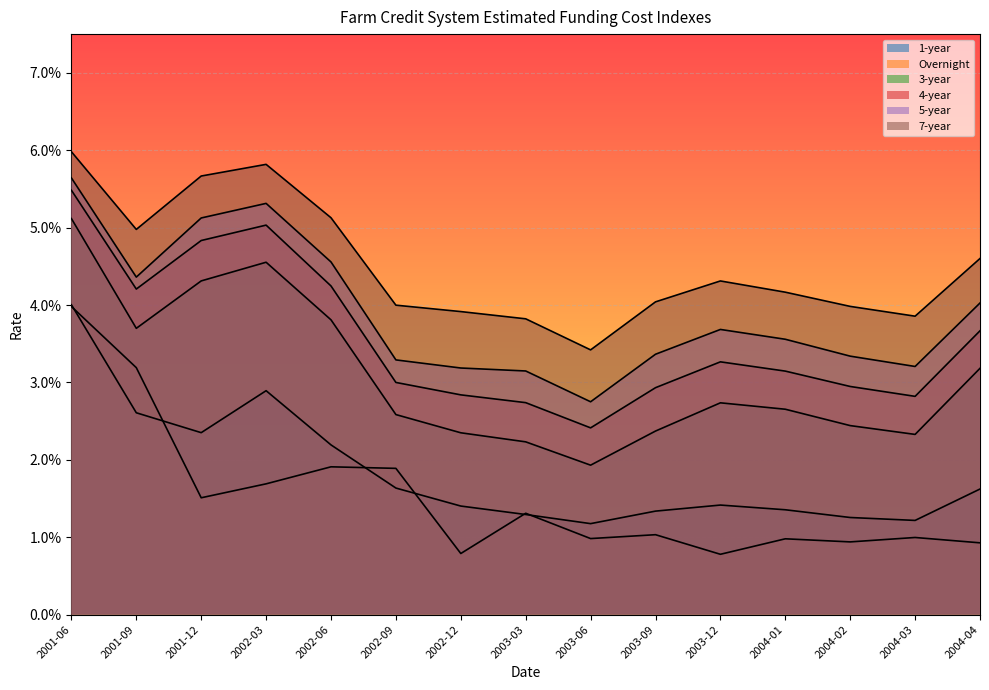

Is it true that 4-year equals 0.0 at 2003-06?

False